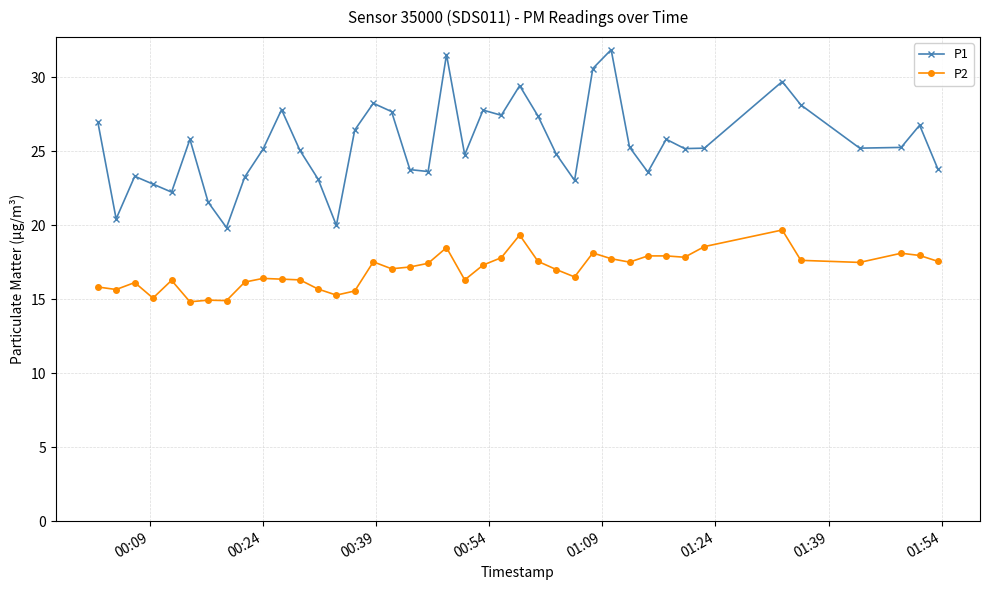

Which series has the largest range (max minus min)?

P1